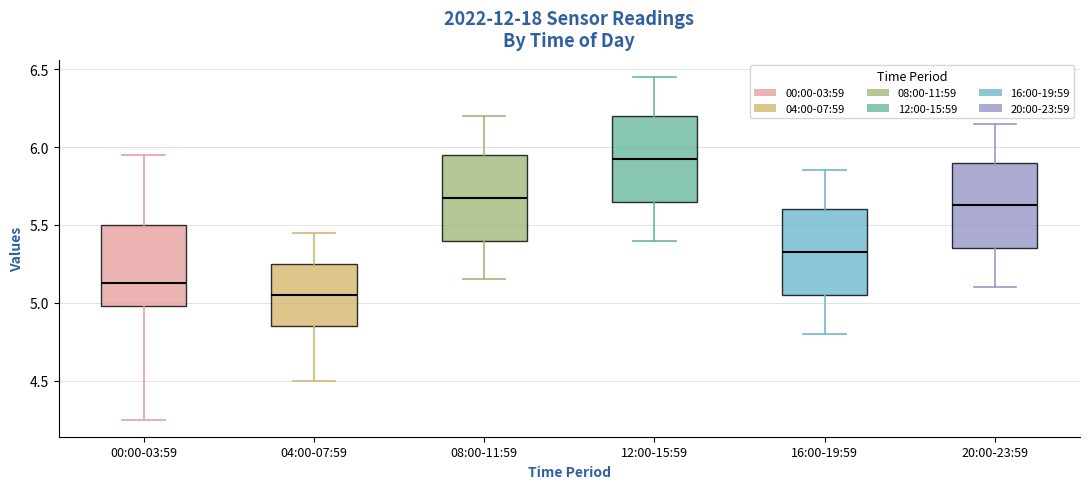

Reading left to right, transcribe this box plot: for each box, give where its median line is, the range the box spans, and where its two whiskers end, as read against the y-axis. The values are not printed on the chart, so give them approximately, as read against the axis.

00:00-03:59: median 5.15, box 5.00 to 5.50, whiskers 4.25 to 5.95
04:00-07:59: median 5.05, box 4.85 to 5.25, whiskers 4.50 to 5.45
08:00-11:59: median 5.70, box 5.40 to 5.95, whiskers 5.15 to 6.20
12:00-15:59: median 5.95, box 5.65 to 6.20, whiskers 5.40 to 6.45
16:00-19:59: median 5.35, box 5.05 to 5.60, whiskers 4.80 to 5.85
20:00-23:59: median 5.65, box 5.35 to 5.90, whiskers 5.10 to 6.15